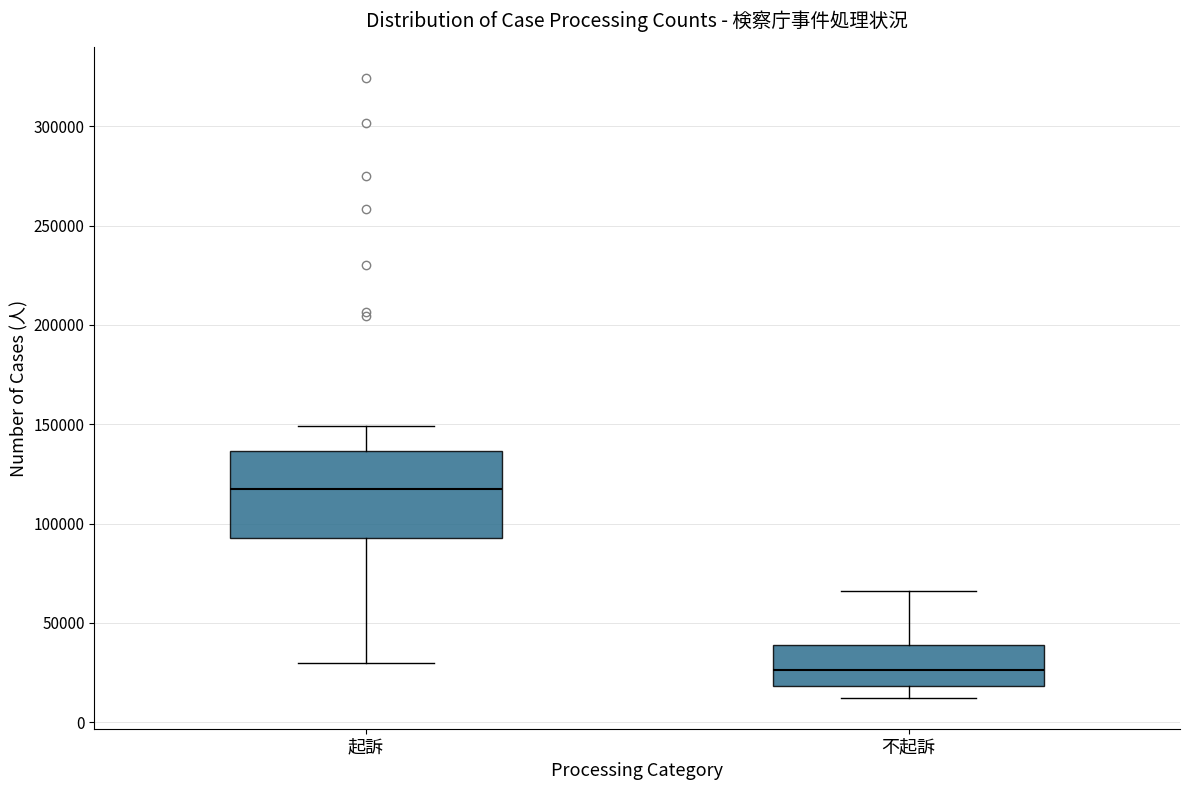

Where does the median line of the box for 不起訴 sit on the y-axis? The values are not printed on the chart, so give them approximately, as read against the axis.

25000